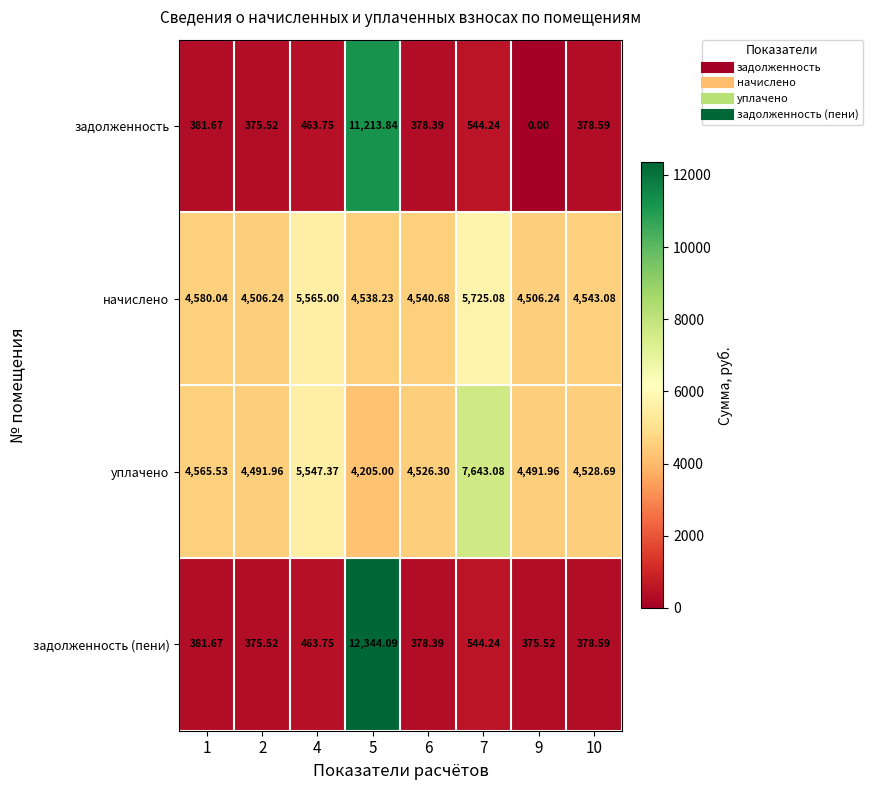

Which series has the largest range (max minus min)?

задолженность (пени)